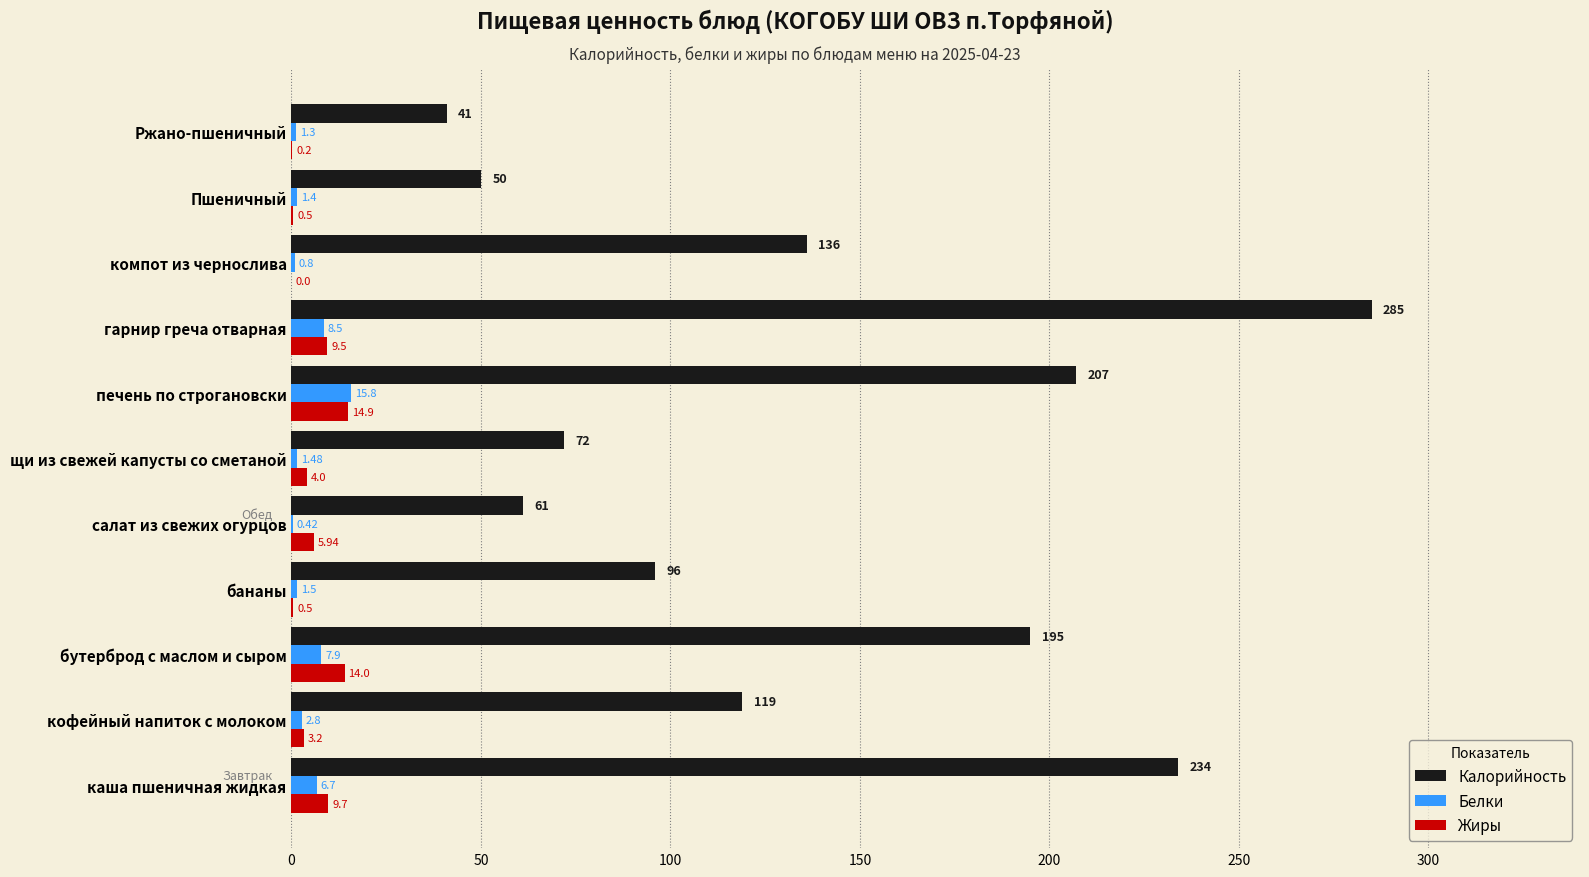

Which series changed the most between кофейный напиток с молоком and щи из свежей капусты со сметаной?

Калорийность